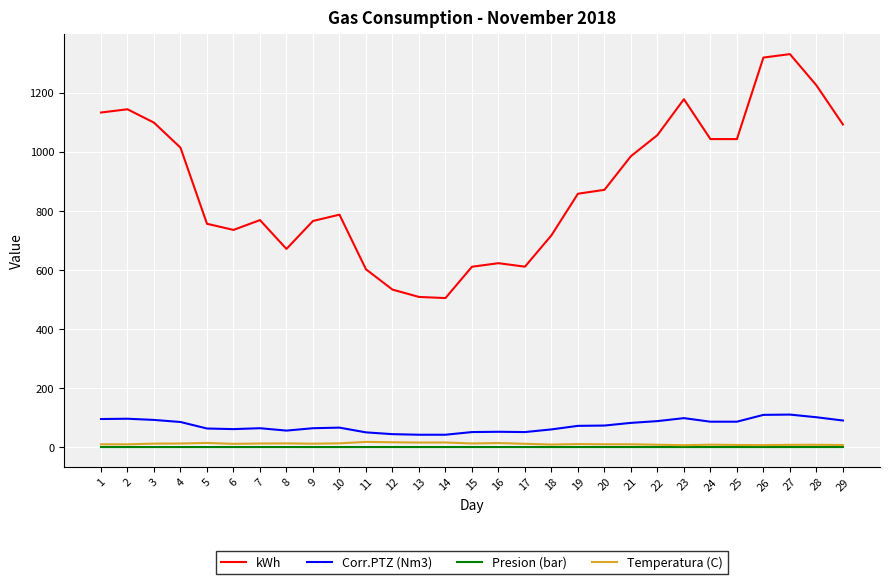

Which series has the widest spread of values?

kWh